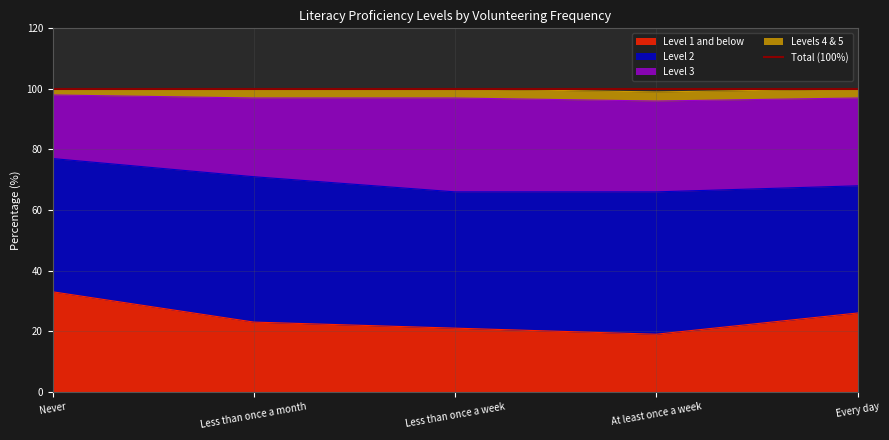

What is the label of the 1st point from the left?

Never